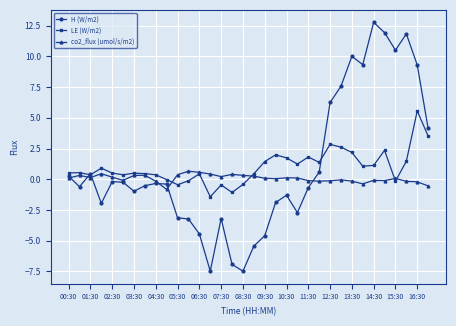

What is the value of the LE (W/m2) point at the 25th from the left?

2.8